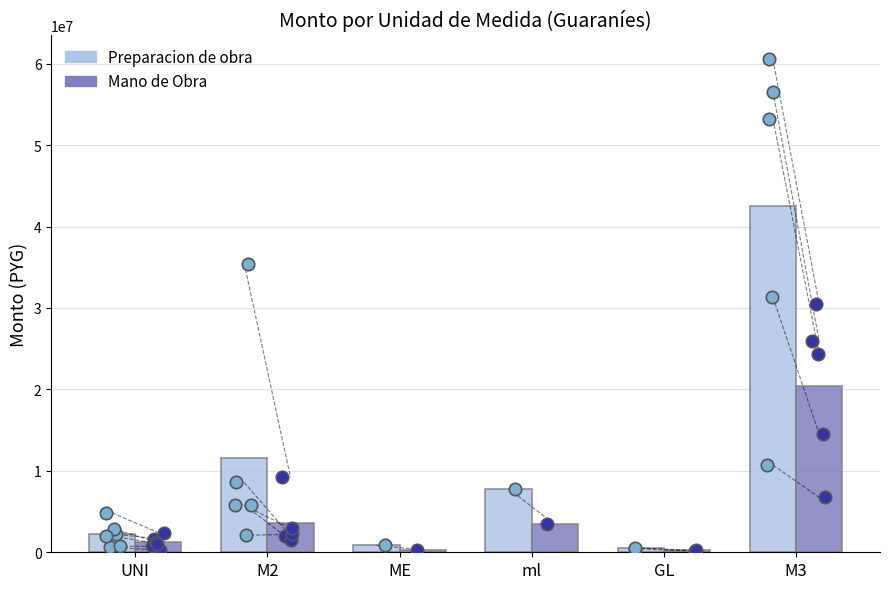

What is the total value across all series at M3?

62858710.0